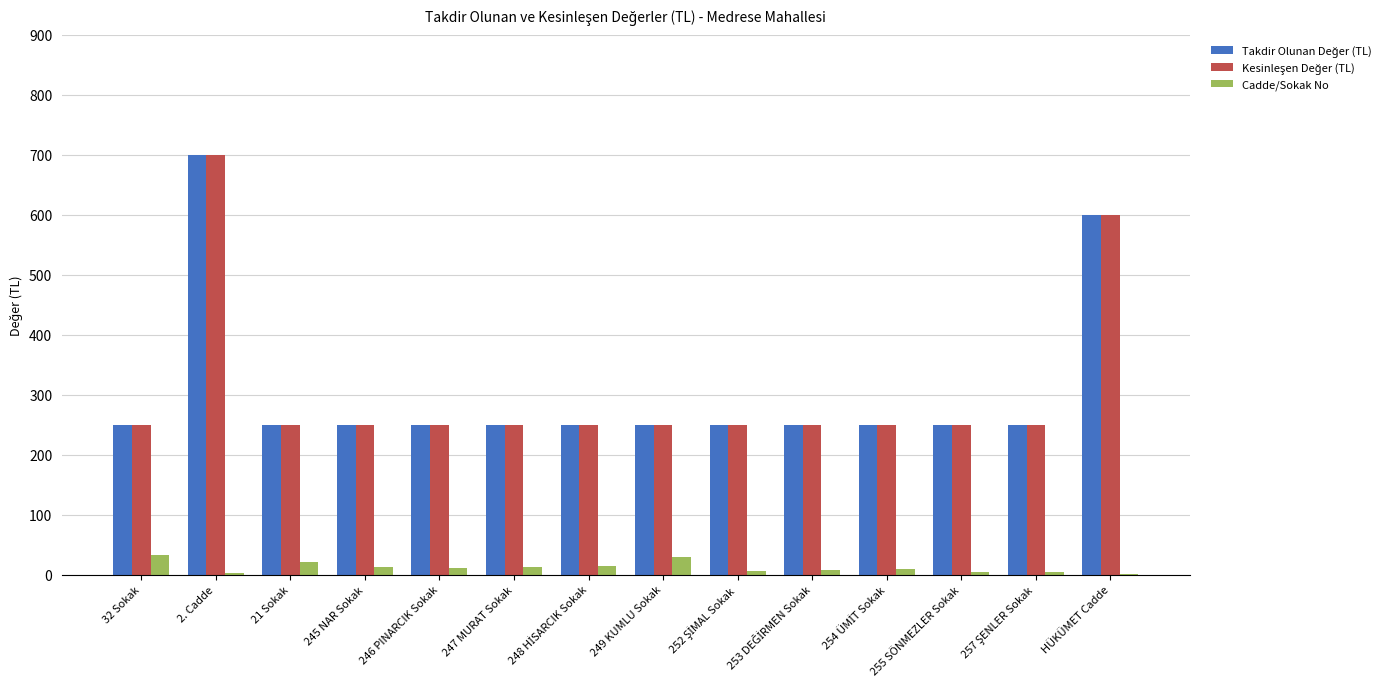

What is the maximum value shown in the chart?

700